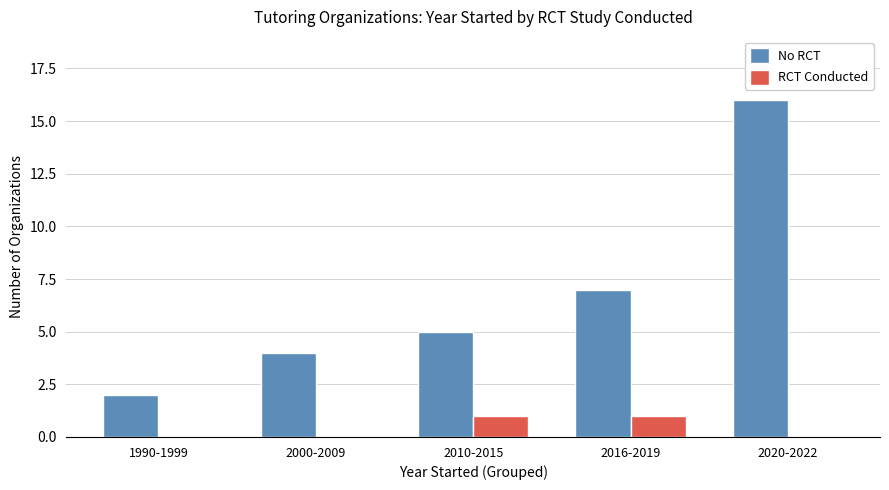

What is the maximum value shown in the chart?

16